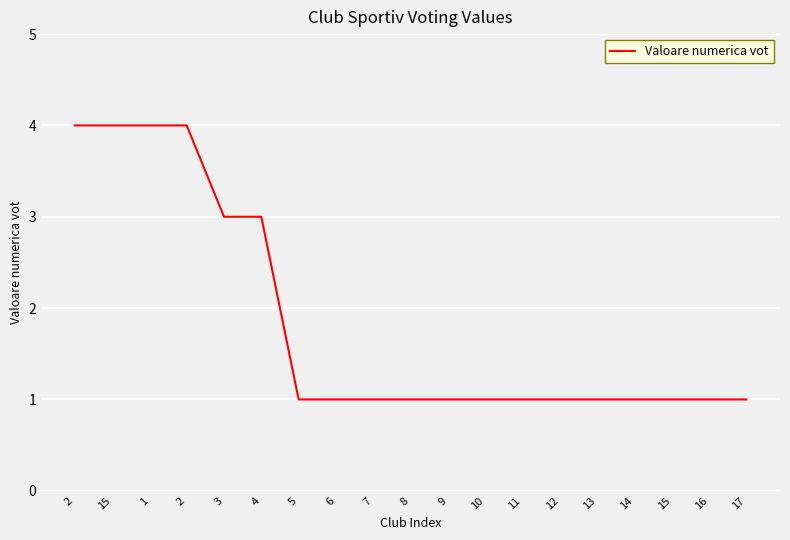

How many distinct data groups are displayed?

1